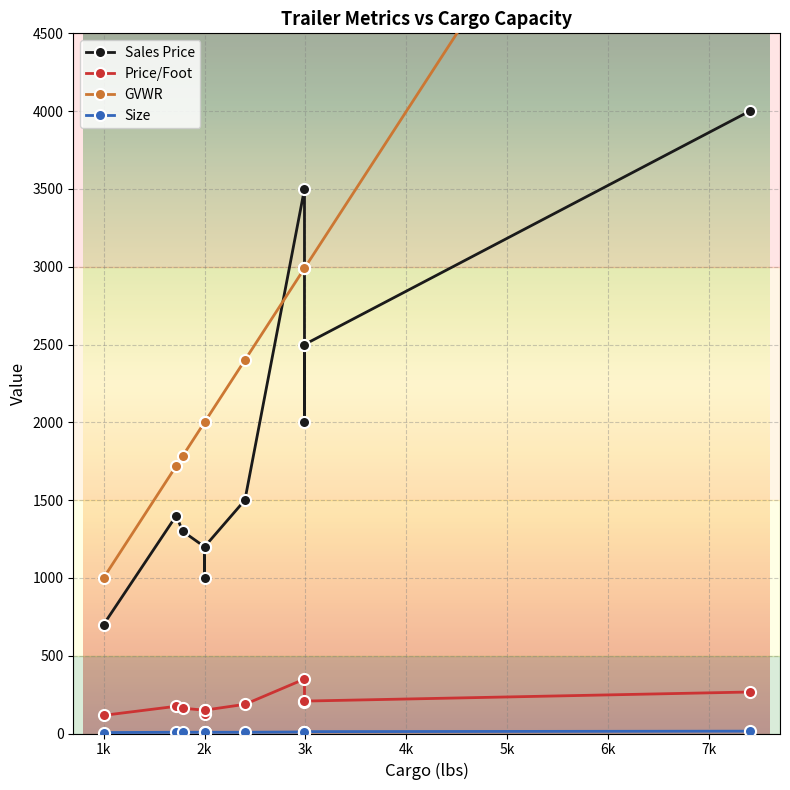

Read the GVWR value at 2990.

2990.0